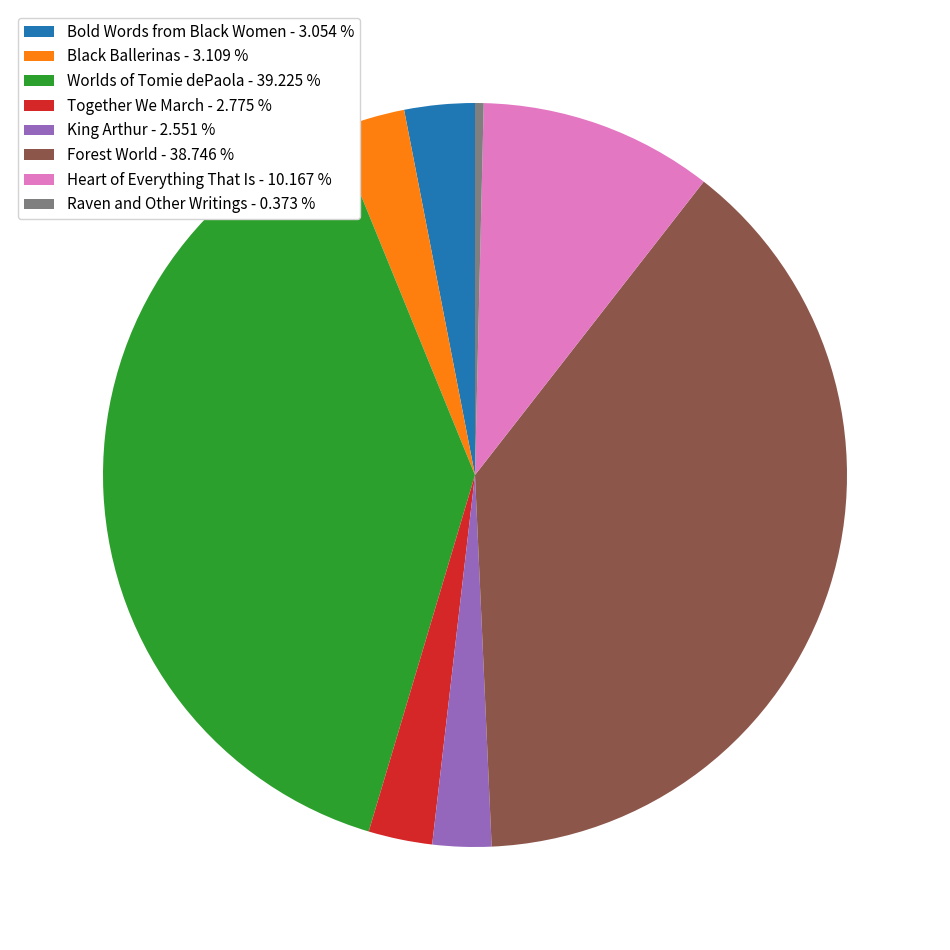

Is Raven and Other Writings - 0.373 % the majority of the pie?

No